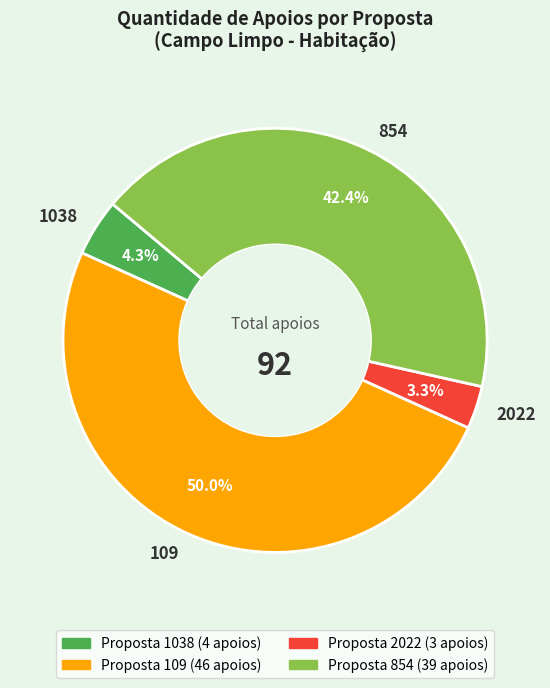

Is the sum of 854 and 1038 greater than half?

No